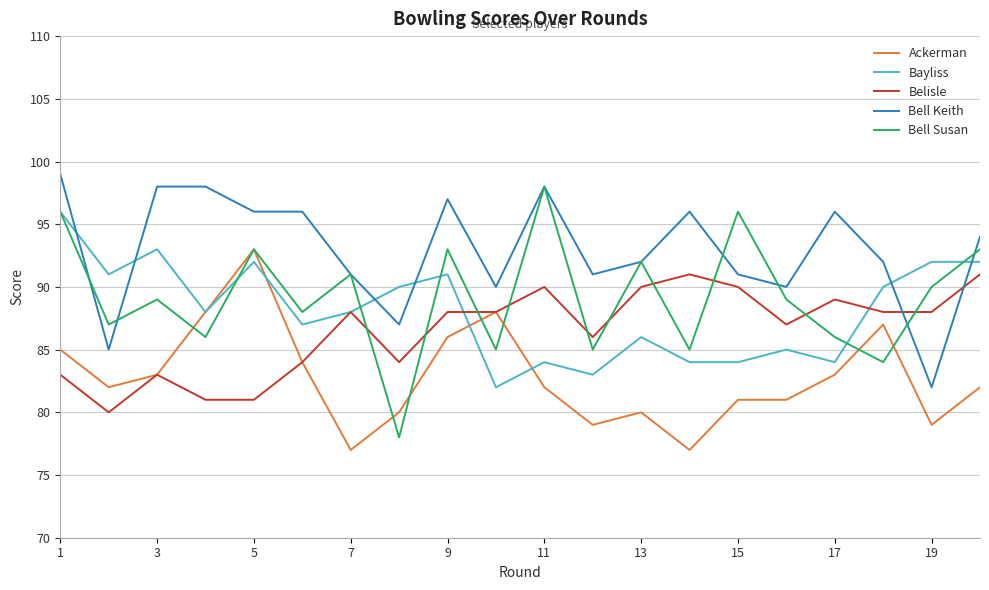

Which series has the largest range (max minus min)?

Bell Susan